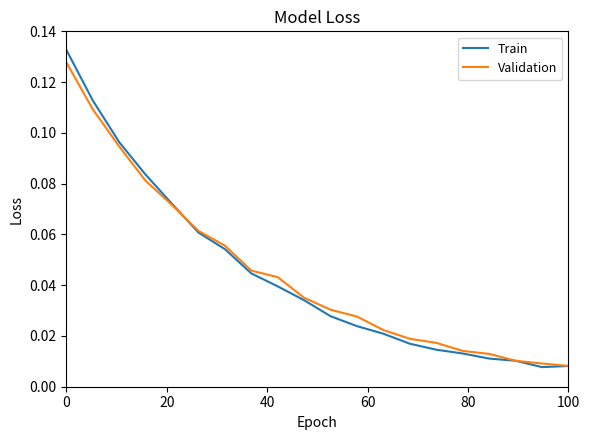

Which series has the widest spread of values?

Train